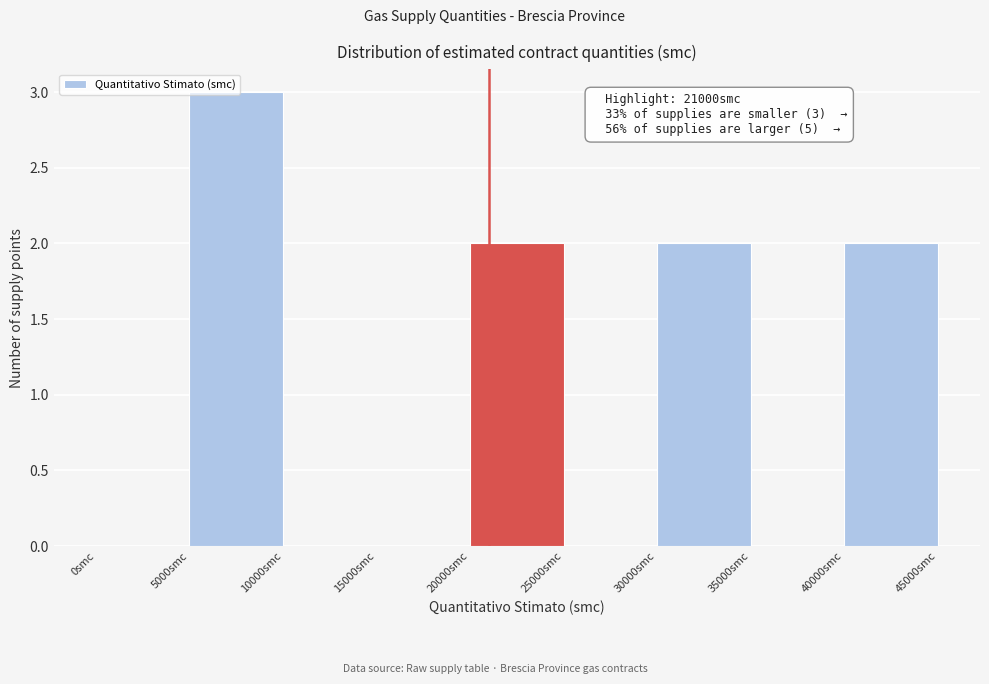

Which range on the x-axis has the tallest bar?

5000 to 10000